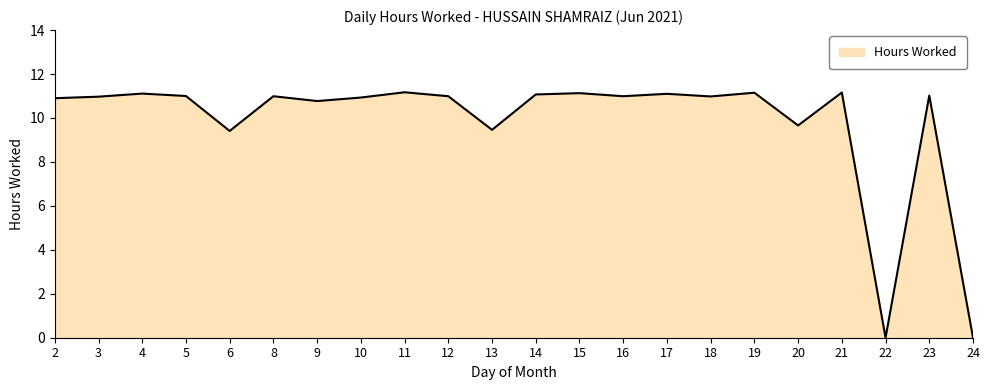

What is the ratio of the value at 2 to the value at 18?

1.0